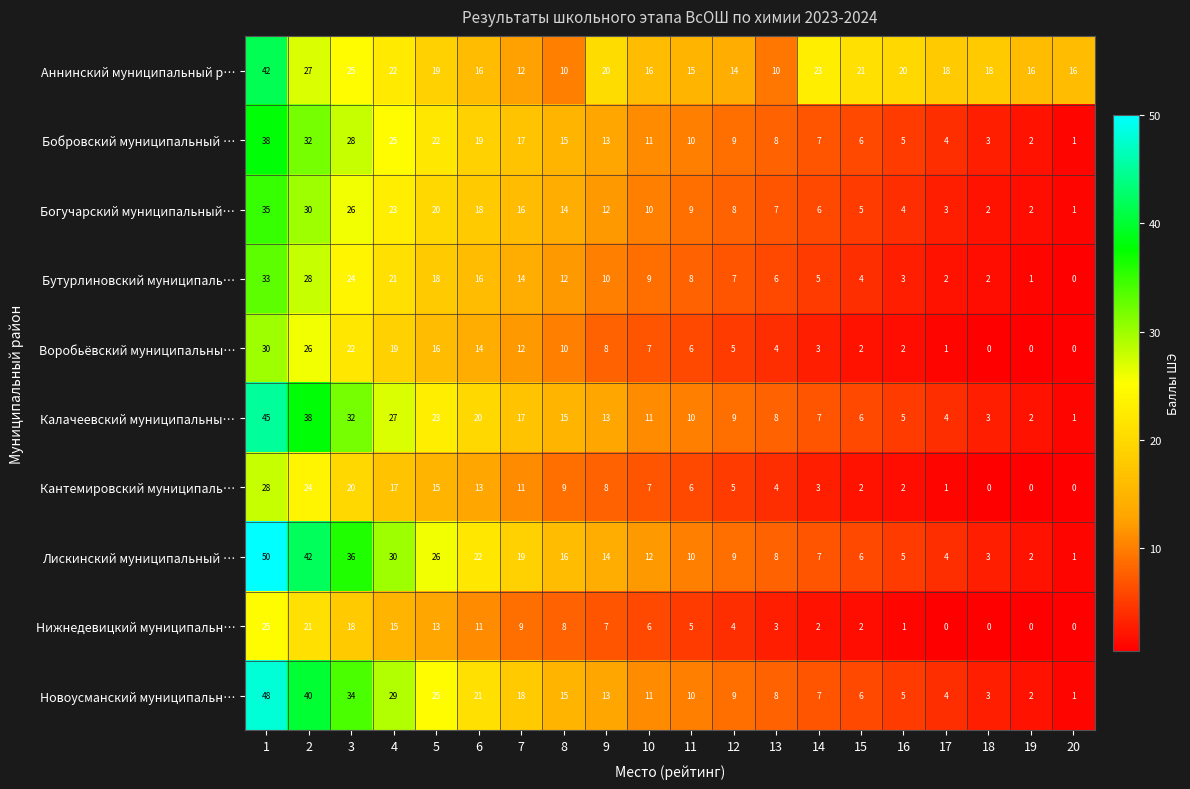

How many data points in Кантемировский муниципаль… are less than 7?

10